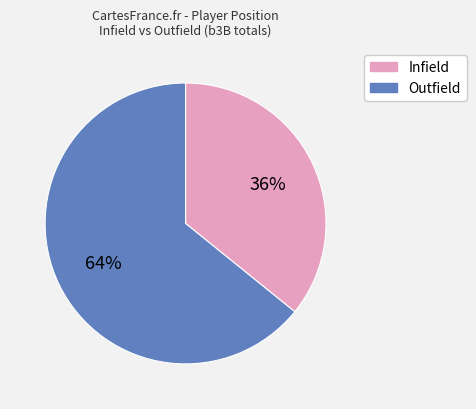

Does any single category account for the majority?

Yes